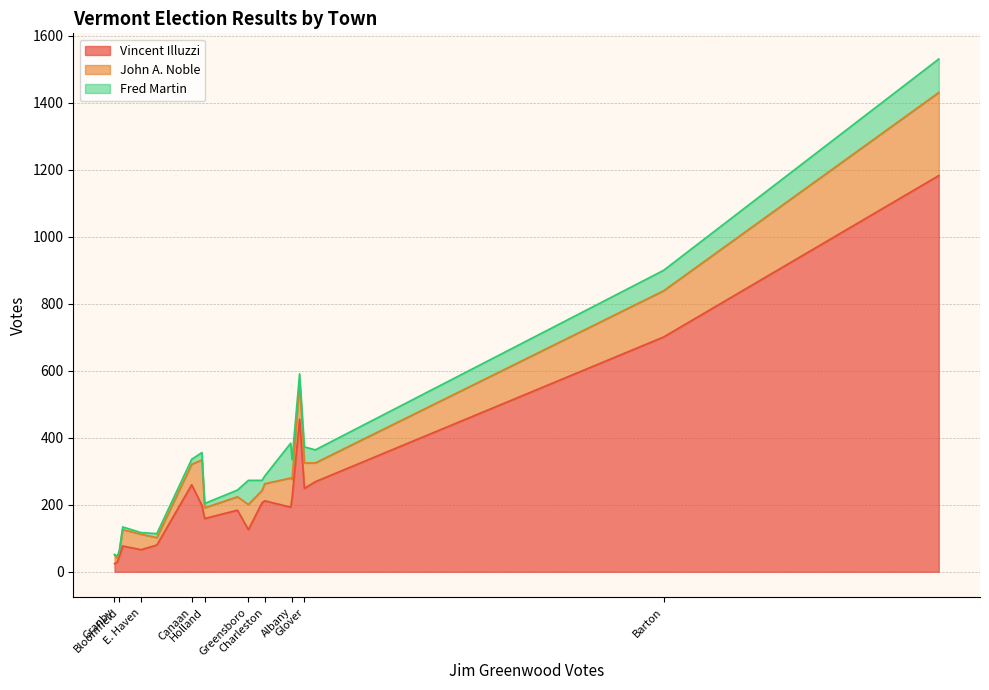

What is the difference between the maximum and second lowest values in the Vincent Illuzzi series?

1154